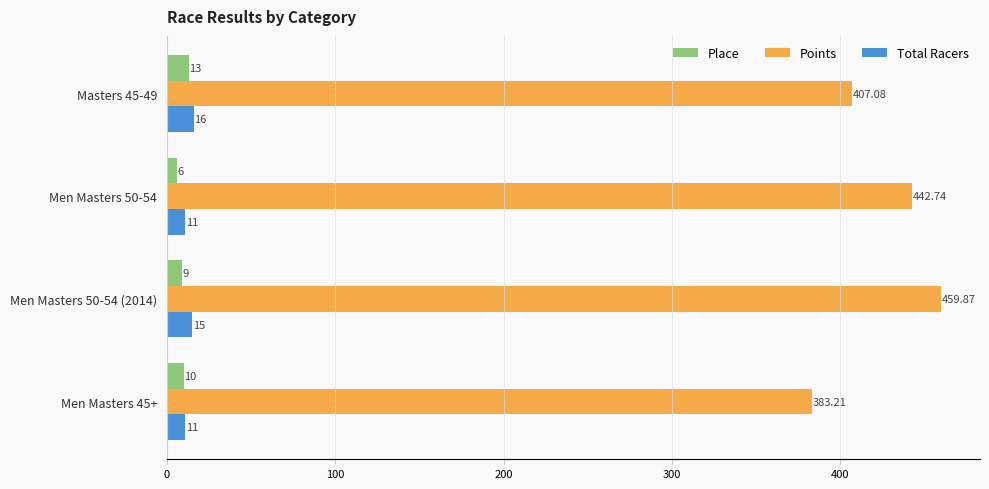

At which category is the sum across all series the highest?

Men Masters 50-54 (2014)